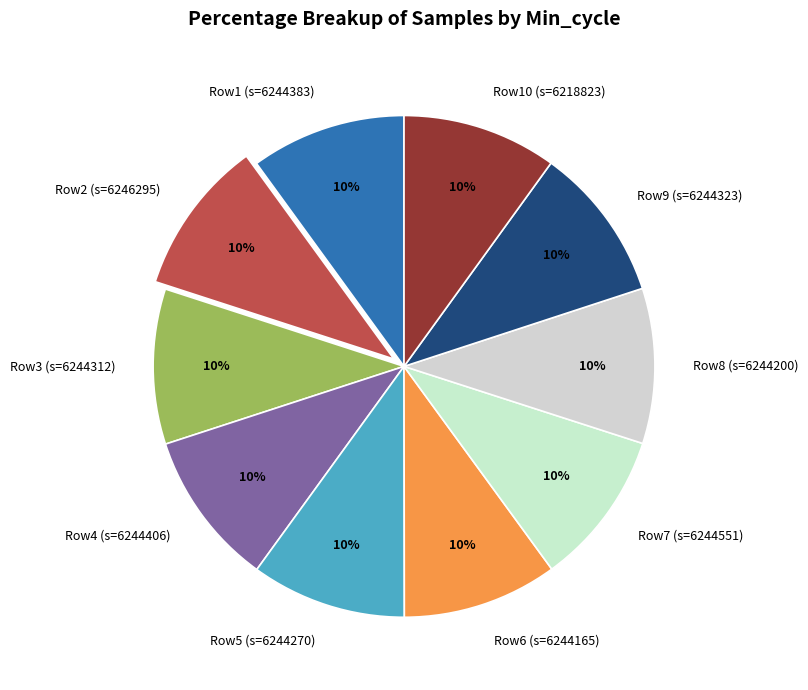

Count the number of slices in the pie.

10